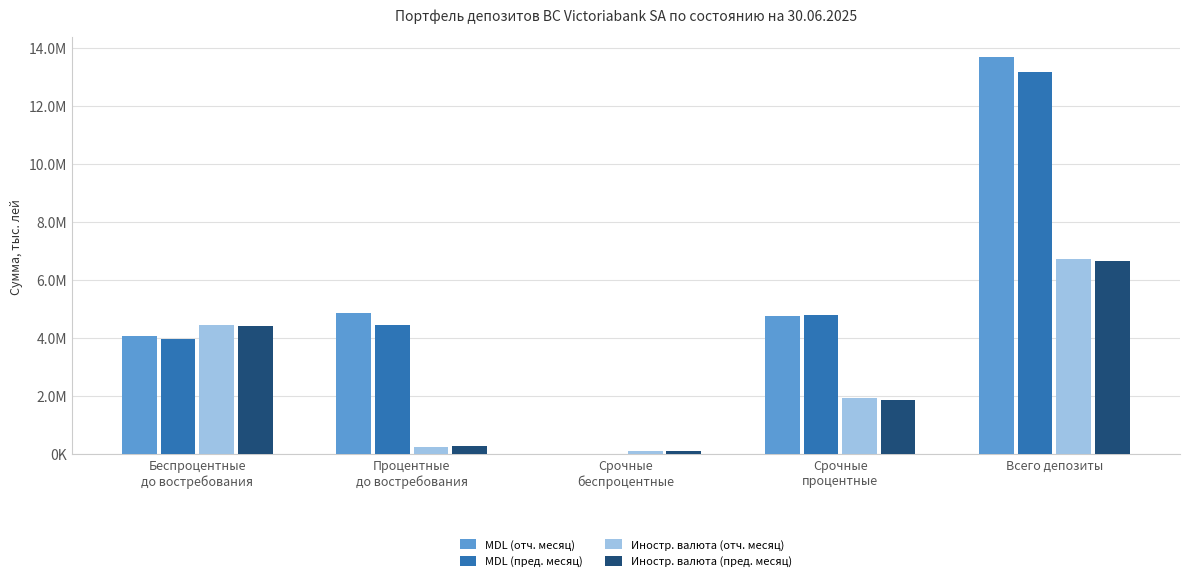

Read the Иностр. валюта (отч. месяц) value at Процентные
до востребования.

259751.5